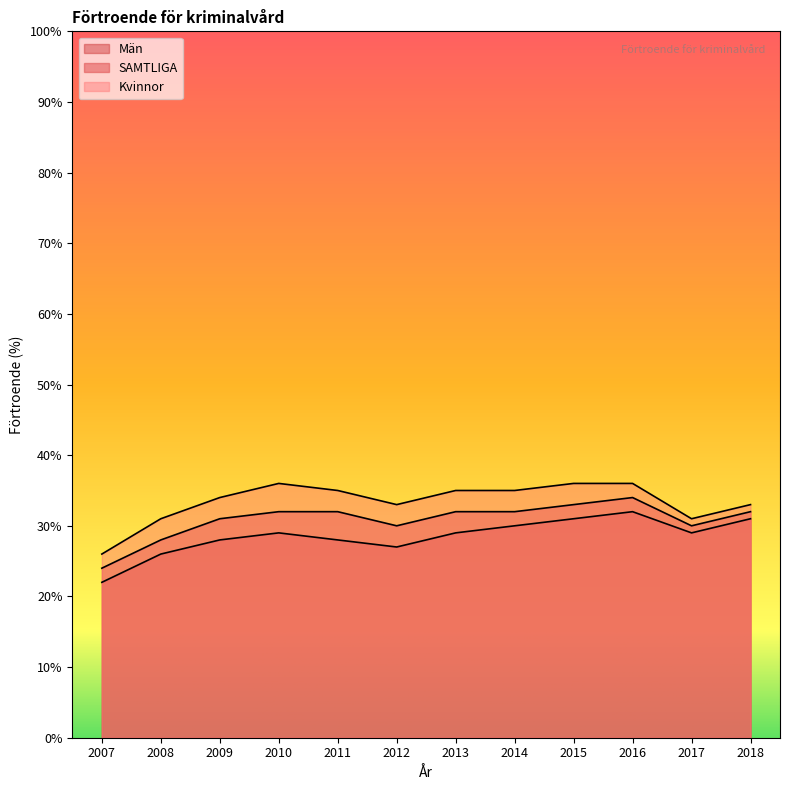

Reading left to right, what are all the values shown in this chart?

Män: 22	26	28	29	28	27	29	30	31	32	29	31
Kvinnor: 26	31	34	36	35	33	35	35	36	36	31	33
SAMTLIGA: 24	28	31	32	32	30	32	32	33	34	30	32